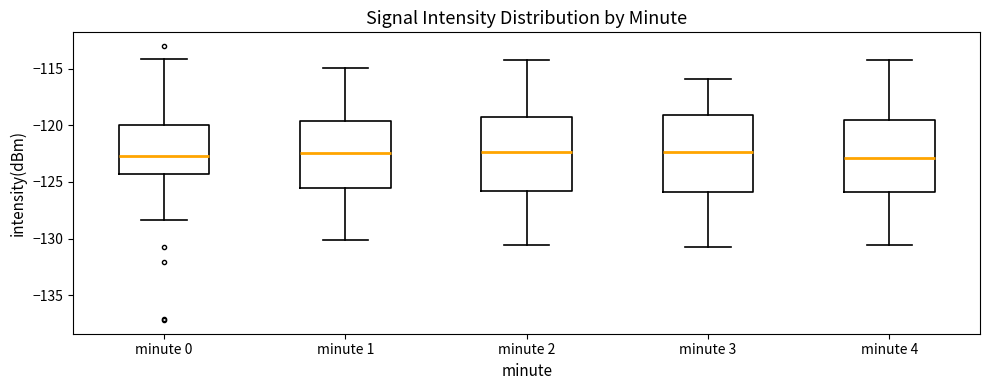

Reading left to right, read every box against the y-axis: the position of its median line, the range the box covers, and the ends of its whiskers. The values are not printed on the chart, so give them approximately, as read against the axis.

minute 0: median -122.5, box -124.5 to -120.0, whiskers -128.5 to -114.0
minute 1: median -122.5, box -125.5 to -119.5, whiskers -130.0 to -115.0
minute 2: median -122.5, box -126.0 to -119.0, whiskers -130.5 to -114.0
minute 3: median -122.5, box -126.0 to -119.0, whiskers -131.0 to -116.0
minute 4: median -123.0, box -126.0 to -119.5, whiskers -130.5 to -114.0